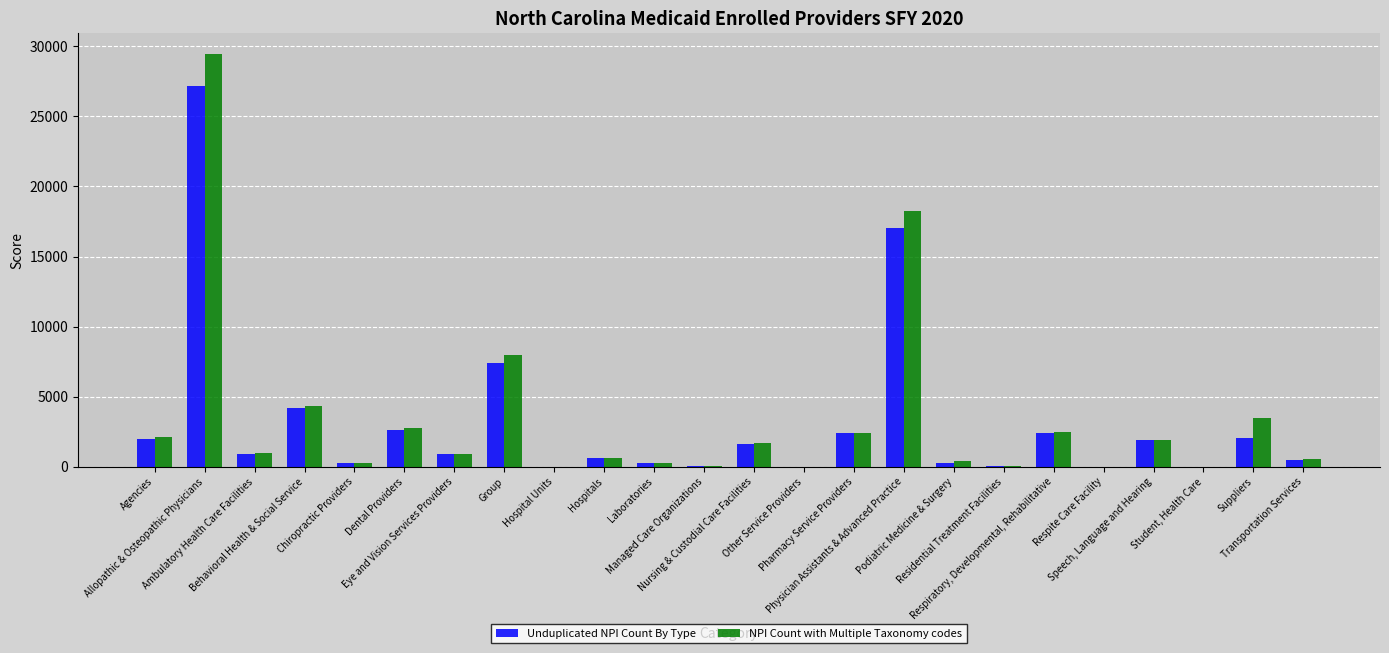

What is the sum of the NPI Count with Multiple Taxonomy codes values at Transportation Services and Student, Health Care?

553